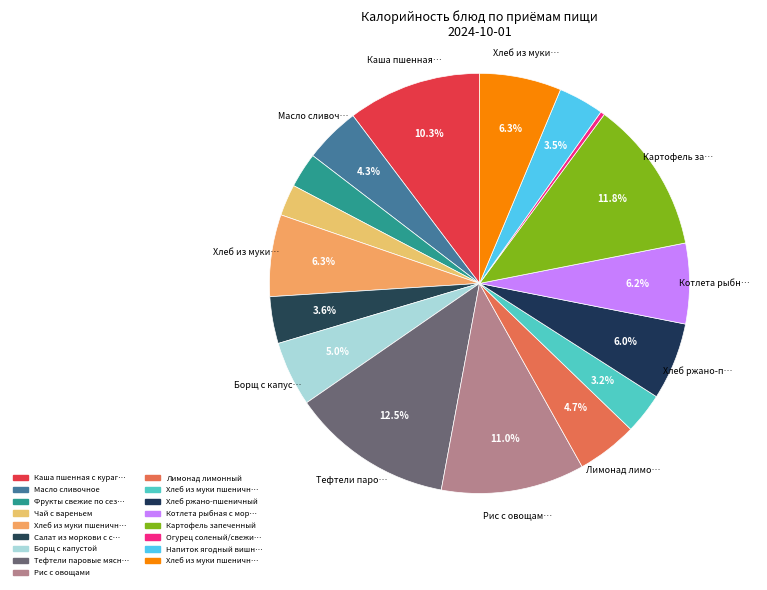

Is there any slice that represents more than half of the pie?

No